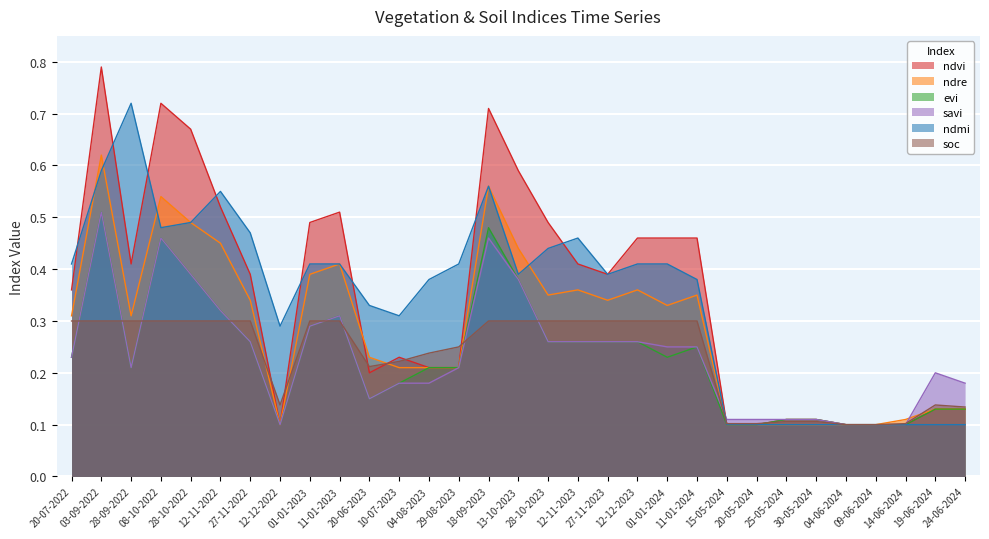

What is the difference between the highest and lowest values at 28-10-2023?

0.2